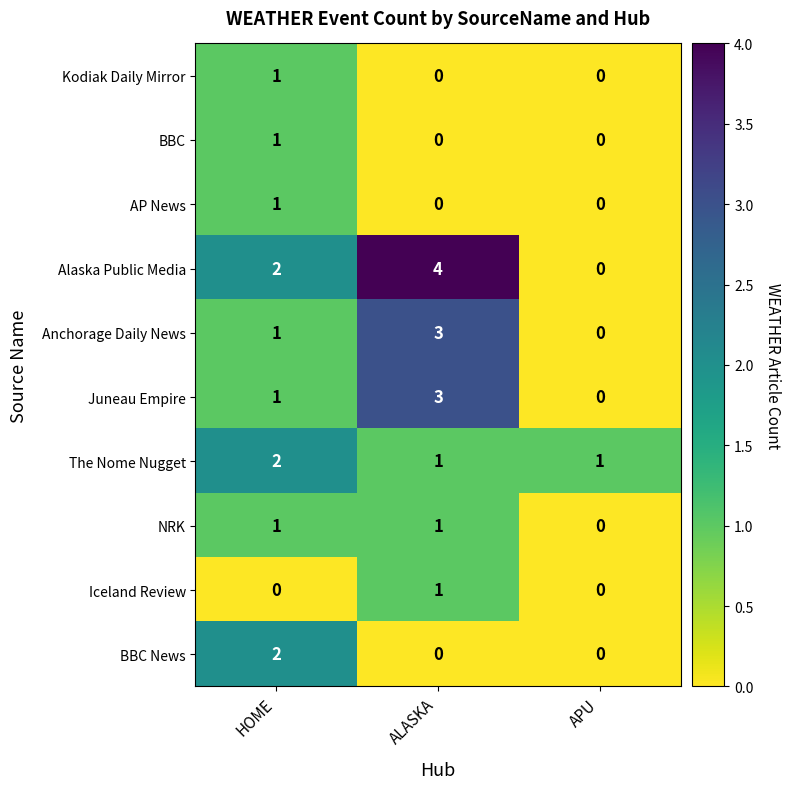

Count the number of data series in this chart.

10